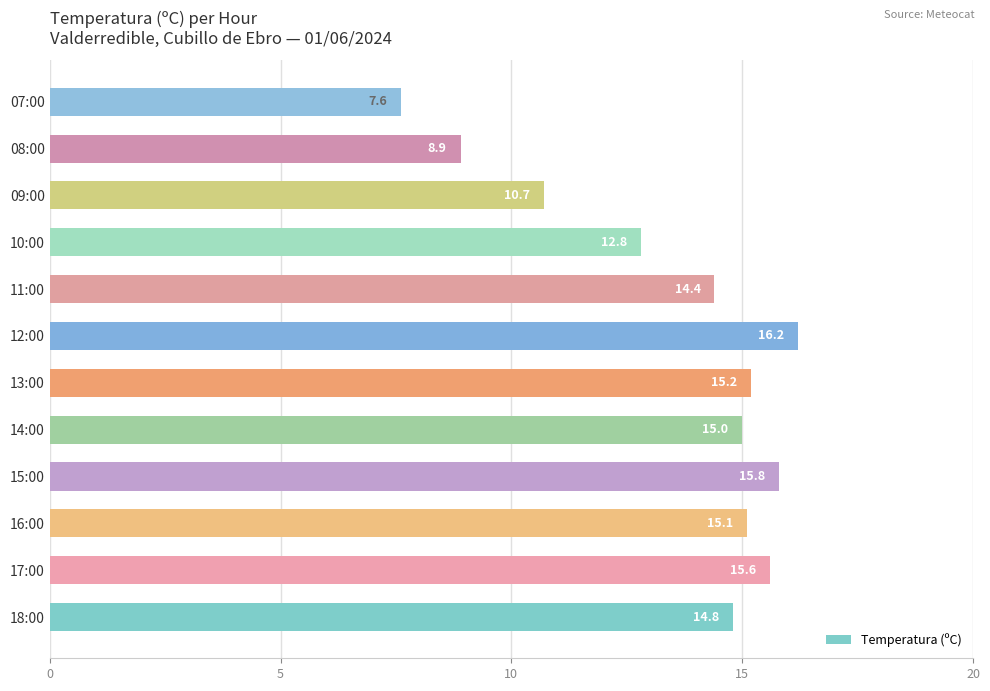

What is the difference between the maximum and minimum values?

8.6